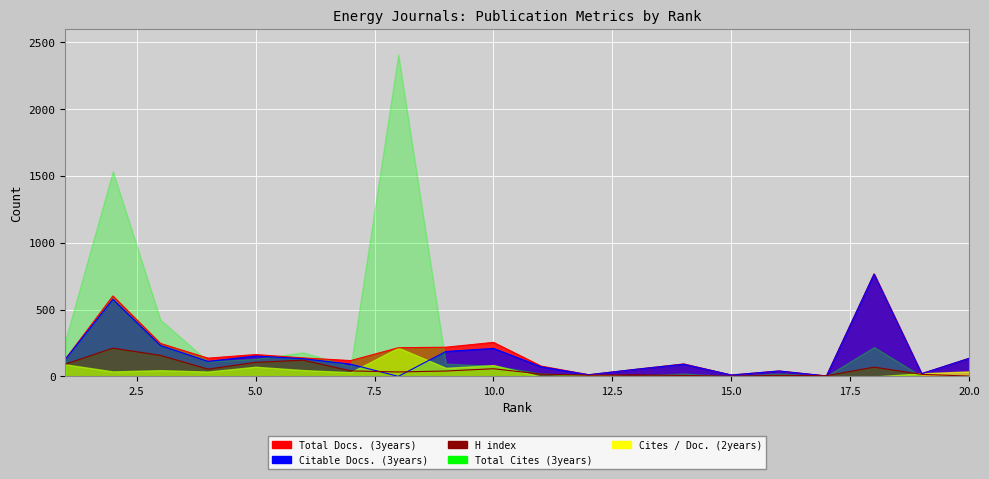

Which category has the lowest value across all series?

8